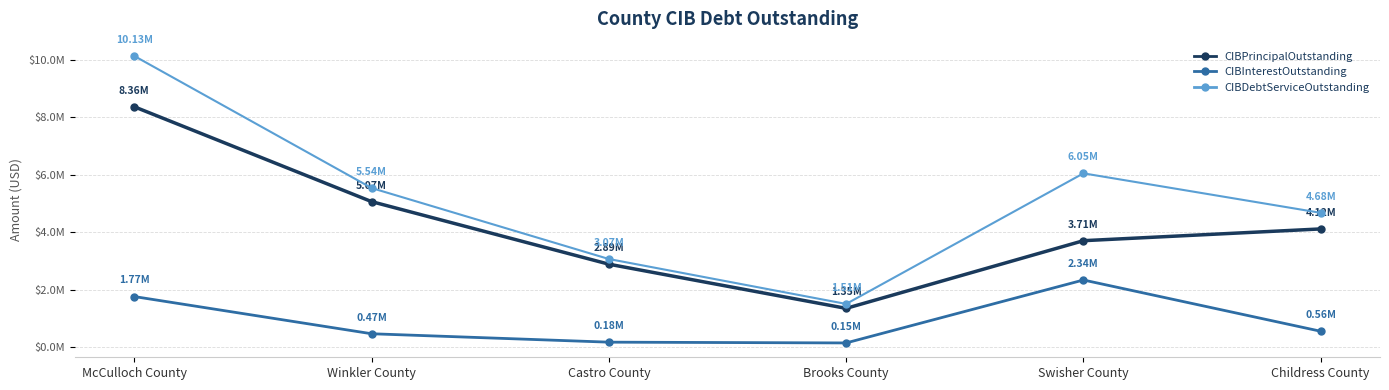

Is this an area chart (filled region under the line)?

No